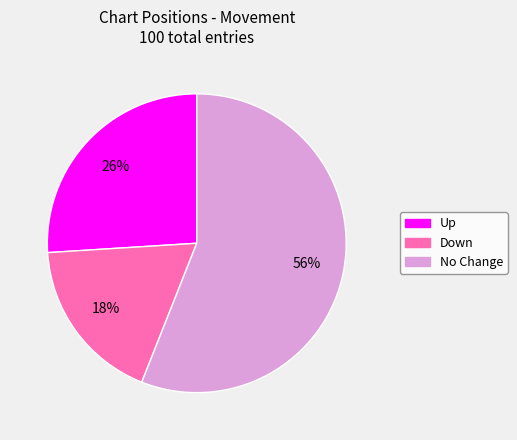

To the nearest percent, what is the average slice percentage?

33%